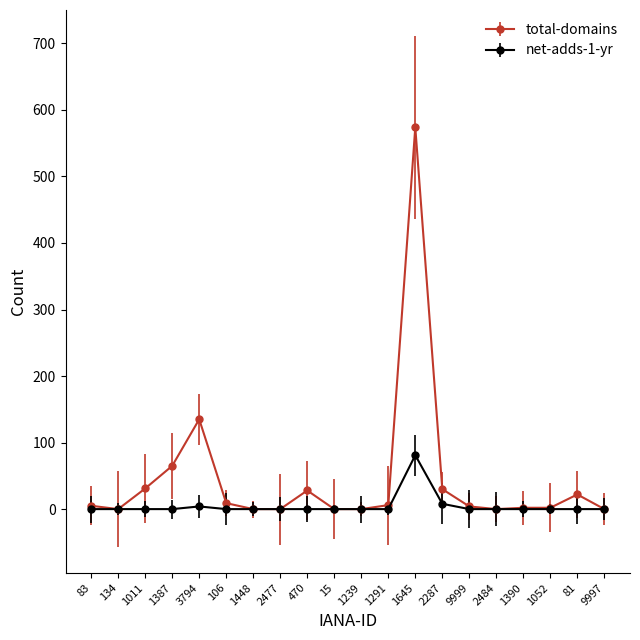

In net-adds-1-yr, how many points are higher than both neighbors (excluding endpoints)?

2